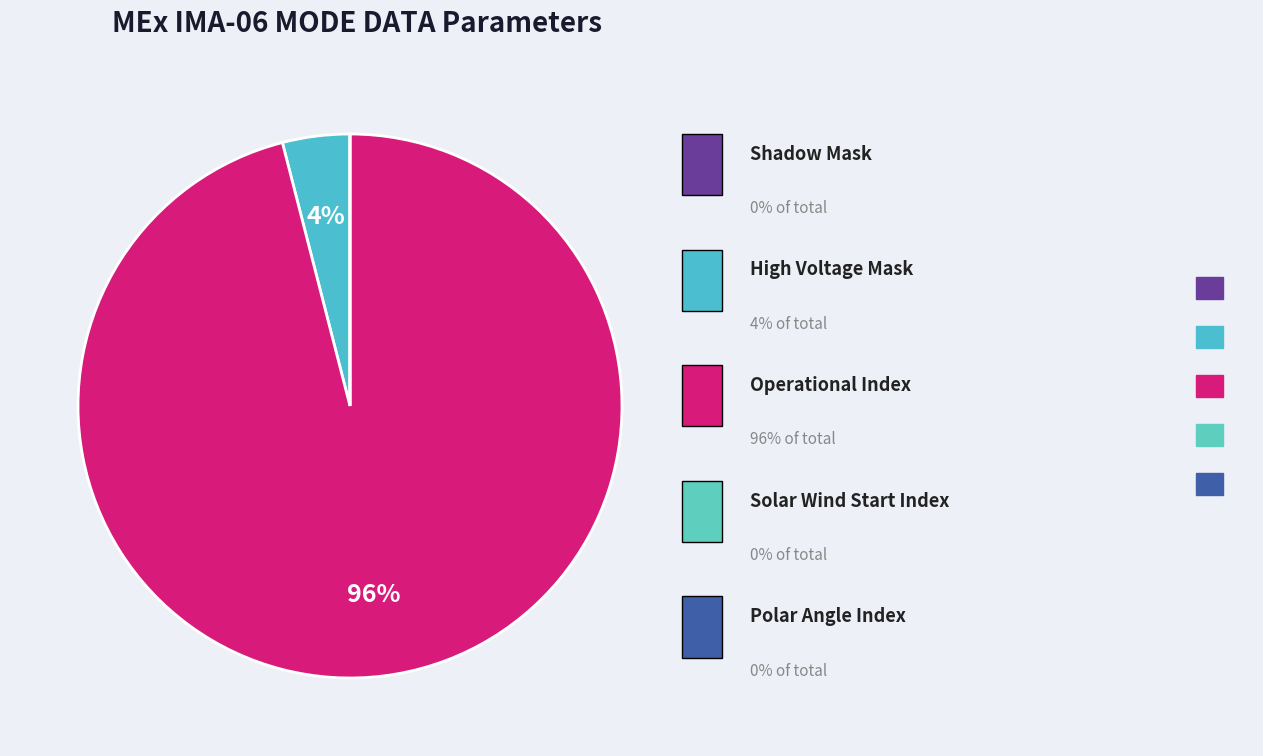

Which slice is the largest?

Operational Index